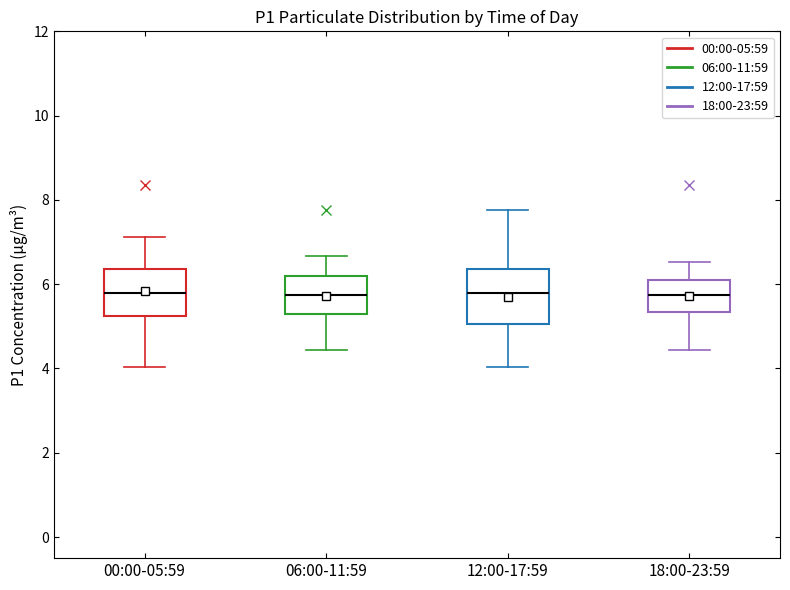

Comparing the boxes themselves (not the whiskers), which one is the tallest?

12:00-17:59